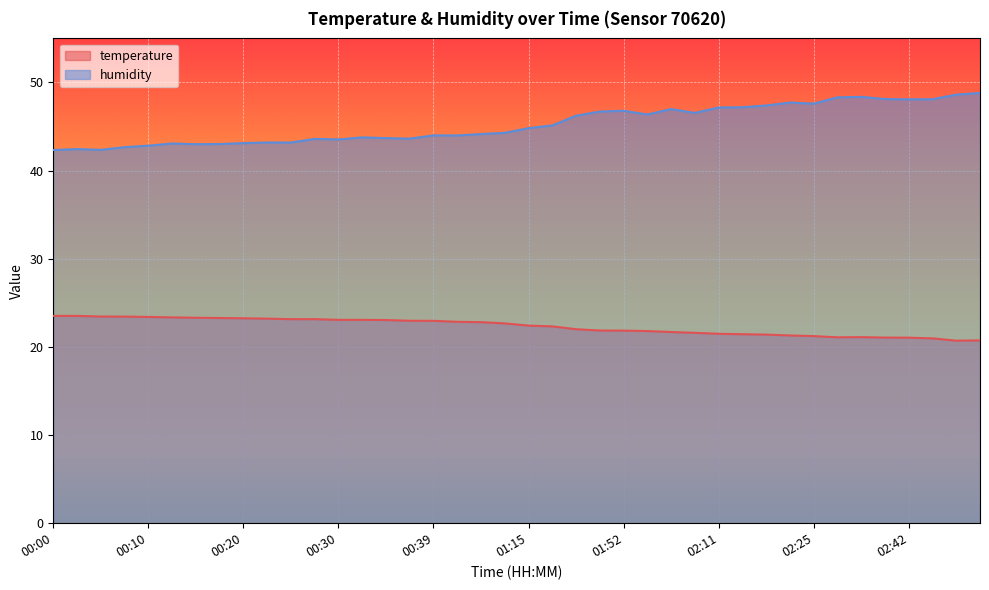

At which category is the sum across all series the highest?

03:00